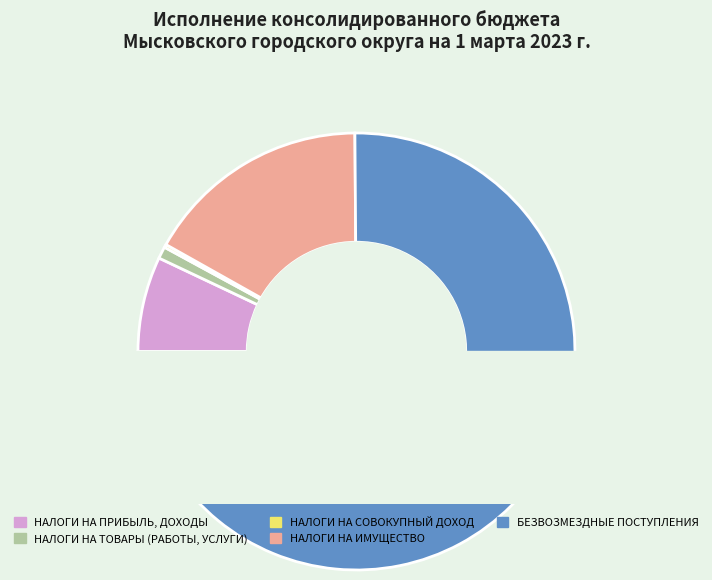

True or false: БЕЗВОЗМЕЗДНЫЕ ПОСТУПЛЕНИЯ accounts for 66% of the total.

False